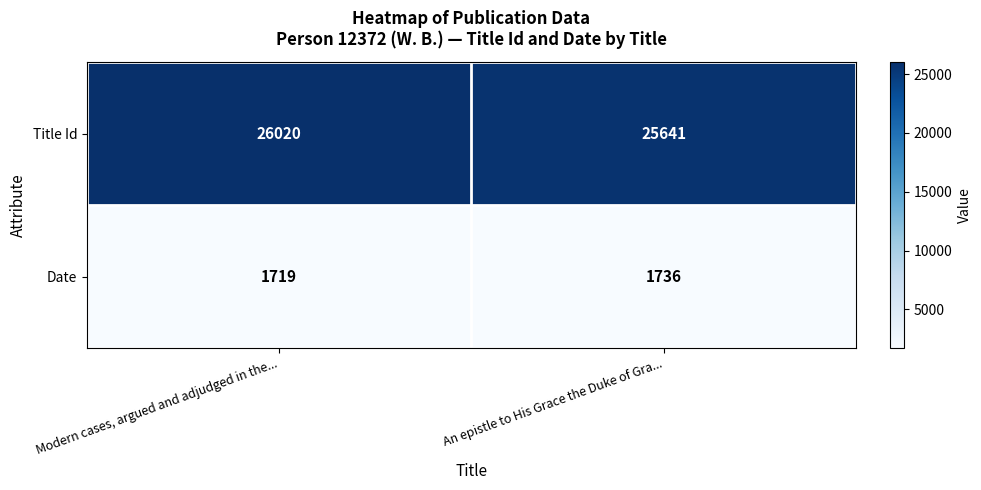

Reading left to right, list all the values displayed in this chart.

Title Id: Modern cases, argued and adjudged in the...=26020	An epistle to His Grace the Duke of Gra...=25641
Date: Modern cases, argued and adjudged in the...=1719	An epistle to His Grace the Duke of Gra...=1736